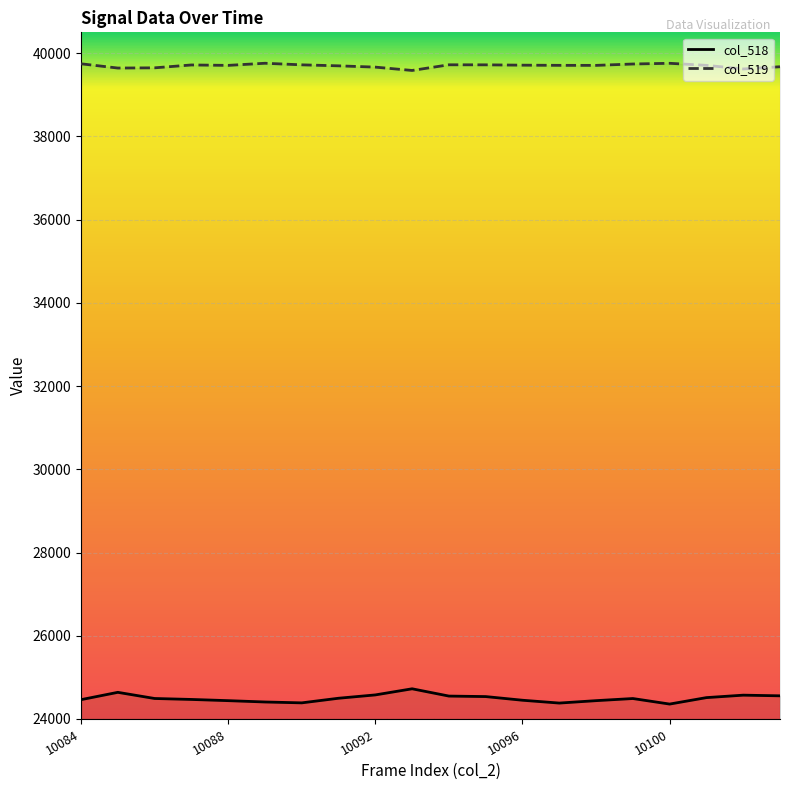

Reading left to right, extract all data points from this chart.

col_518: 10084=24464	10085=24640	10086=24492	10087=24469	10088=24440	10089=24408	10090=24387	10091=24498	10092=24578	10093=24725	10094=24550	10095=24538	10096=24450	10097=24382	10098=24440	10099=24491	10100=24358	10101=24513	10102=24572	10103=24556
col_519: 10084=39744	10085=39642	10086=39647	10087=39716	10088=39706	10089=39757	10090=39719	10091=39695	10092=39664	10093=39584	10094=39720	10095=39719	10096=39711	10097=39707	10098=39706	10099=39739	10100=39756	10101=39707	10102=39620	10103=39673